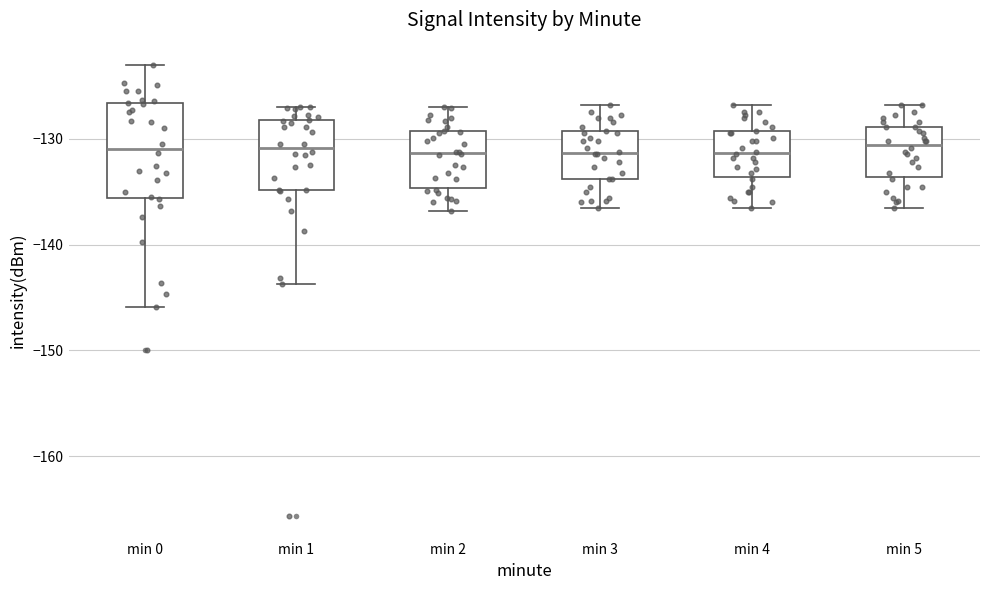

Which box is the tallest, from its lower edge to its upper edge?

min 0